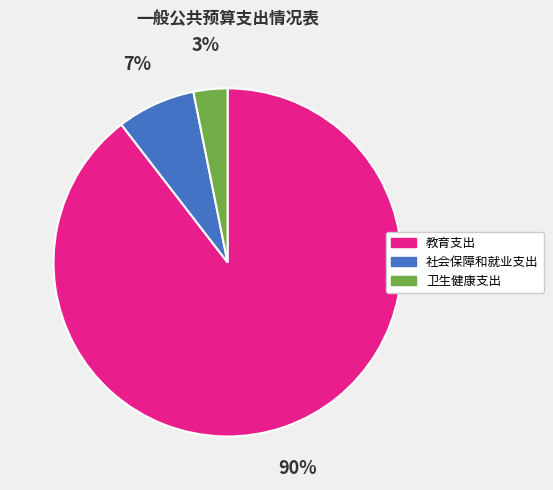

Is it true that 社会保障和就业支出 is 7% of the pie?

True